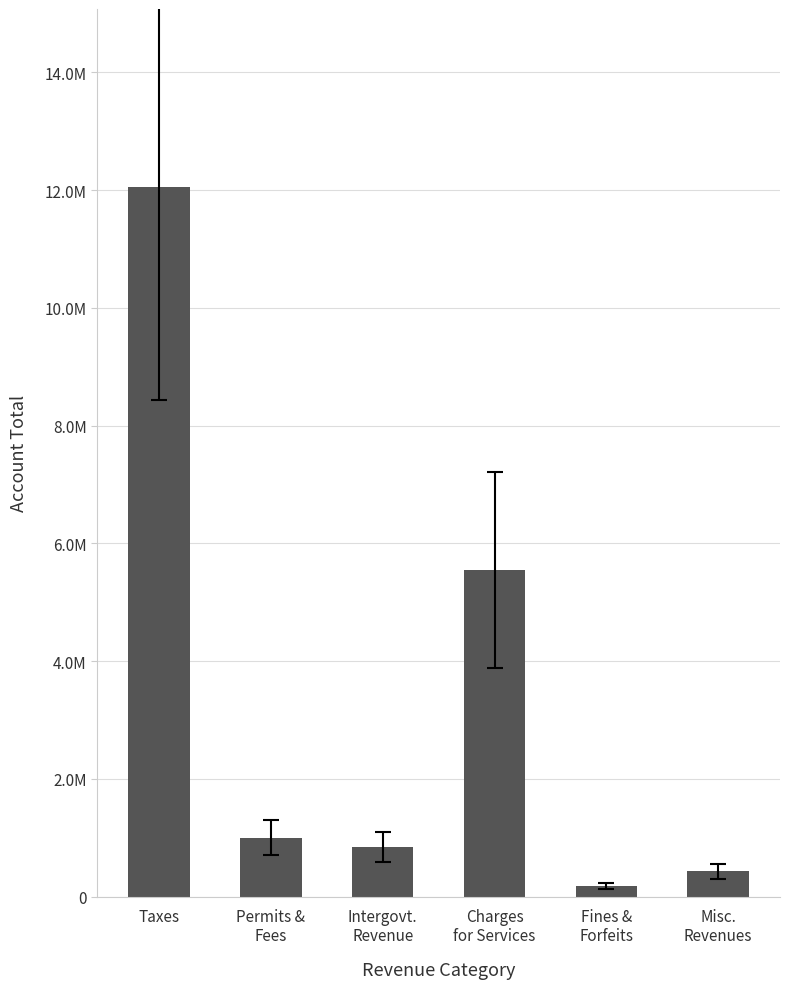

Which category has the lowest value across all series?

Fines &
Forfeits